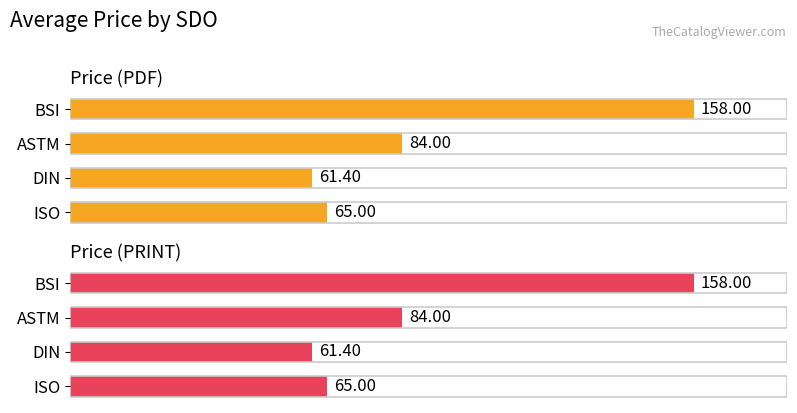

Which series has the largest range (max minus min)?

Price (PDF)